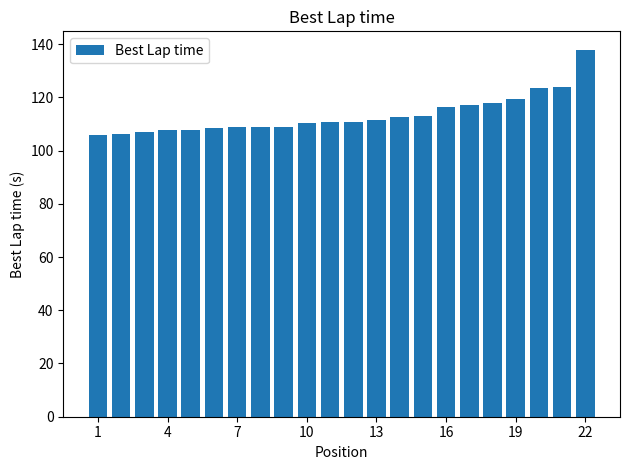

What is the minimum value shown in the chart?

106.0